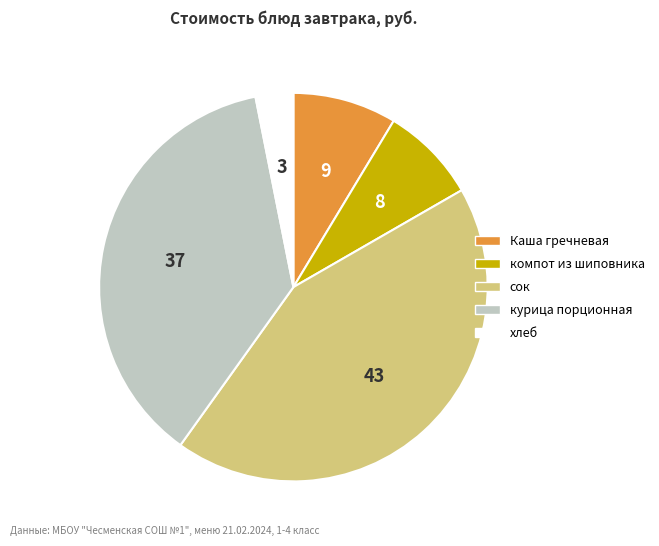

Do хлеб and Каша гречневая together represent more than half of the pie?

No